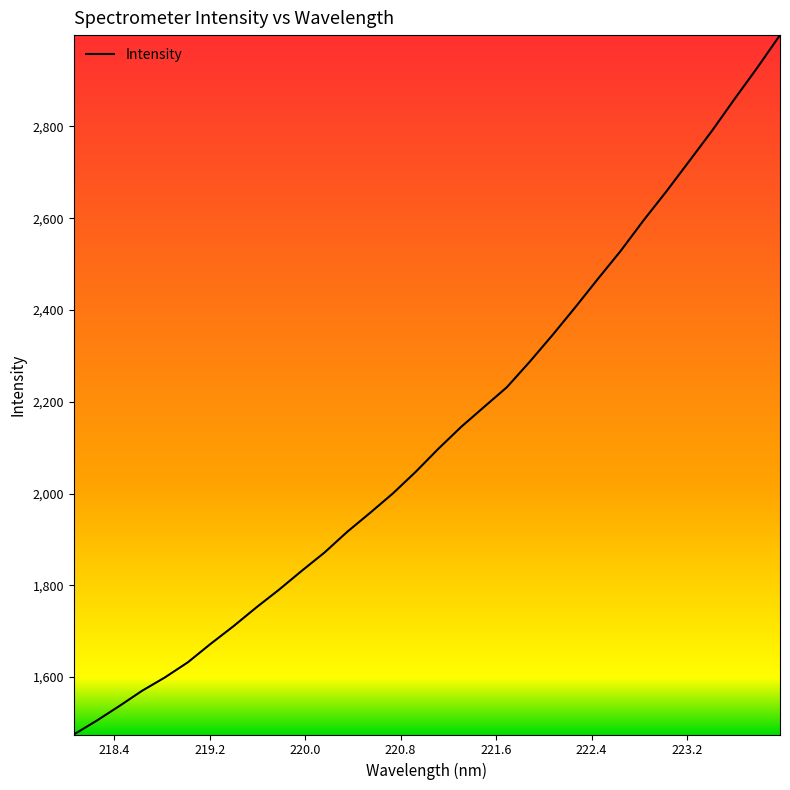

What is the difference between the maximum and minimum values?

1524.2